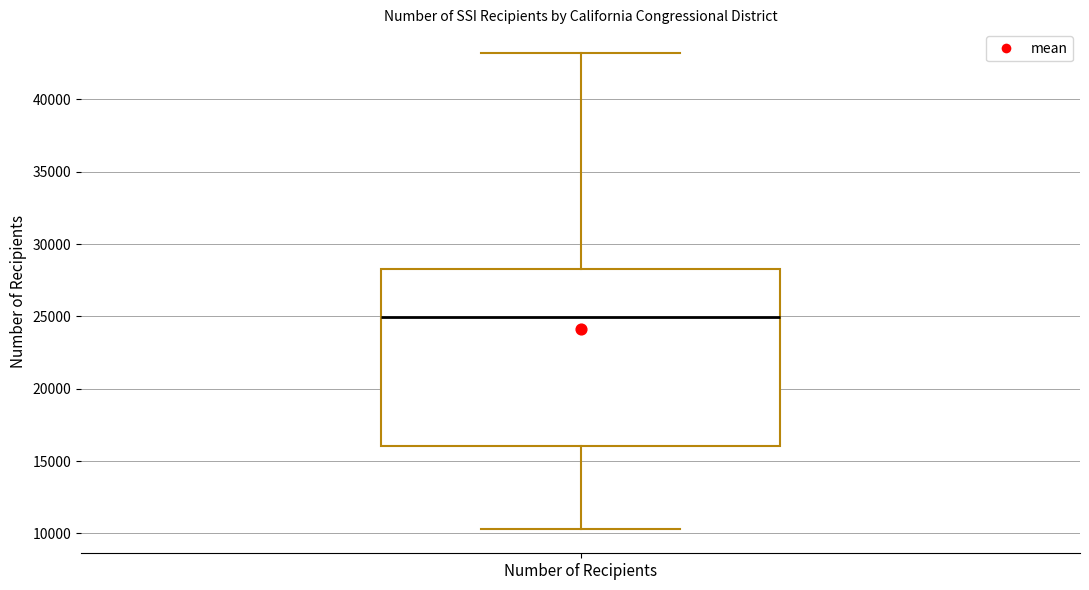

Where is the upper edge of the box for Number of Recipients on the y-axis? The values are not printed on the chart, so give them approximately, as read against the axis.

28500